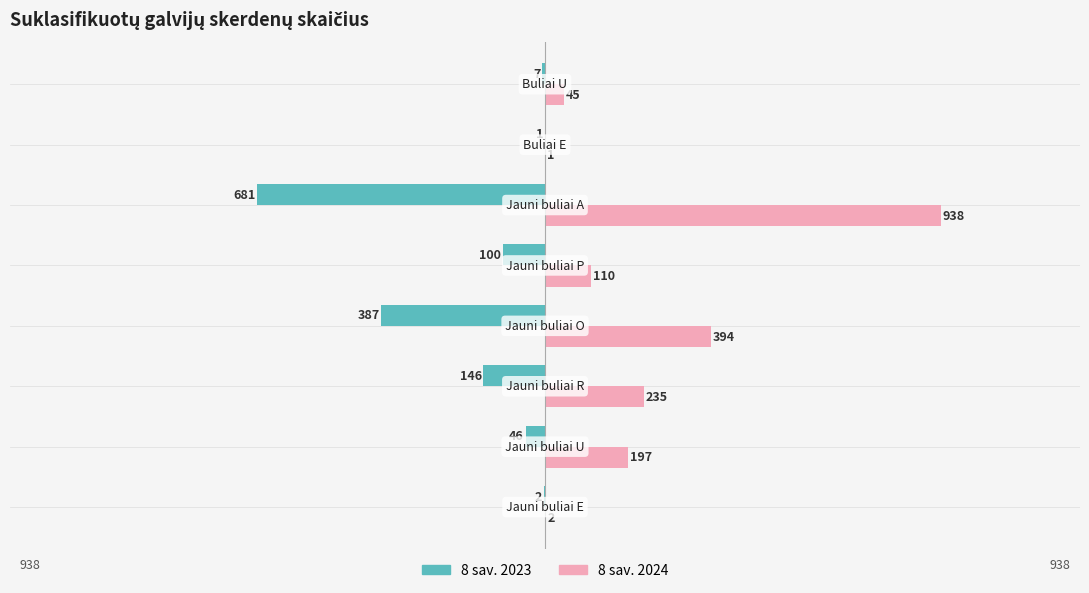

What is the greatest value displayed?

938